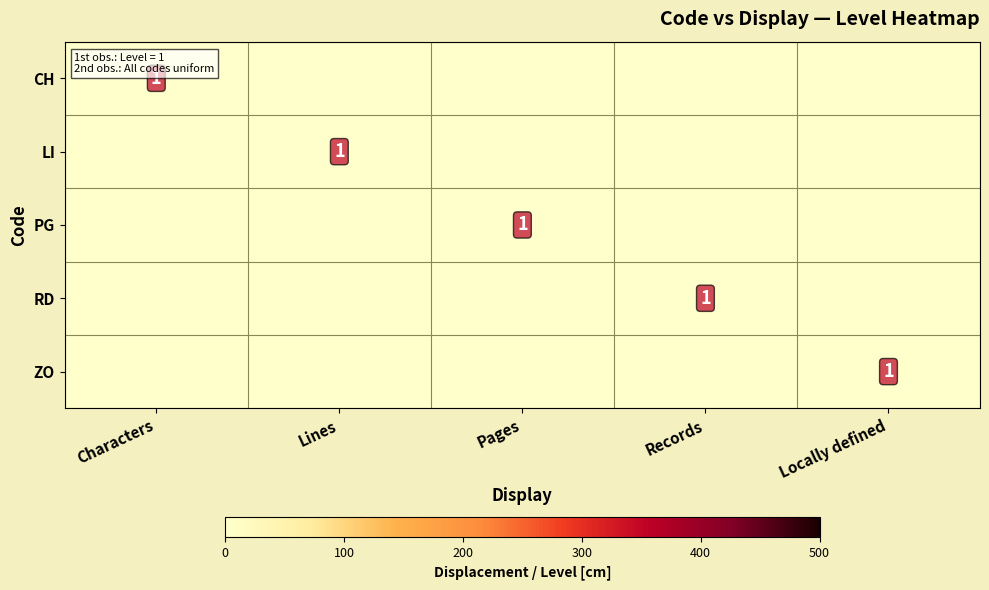

The RD series shows 1 at Records. True or false?

True